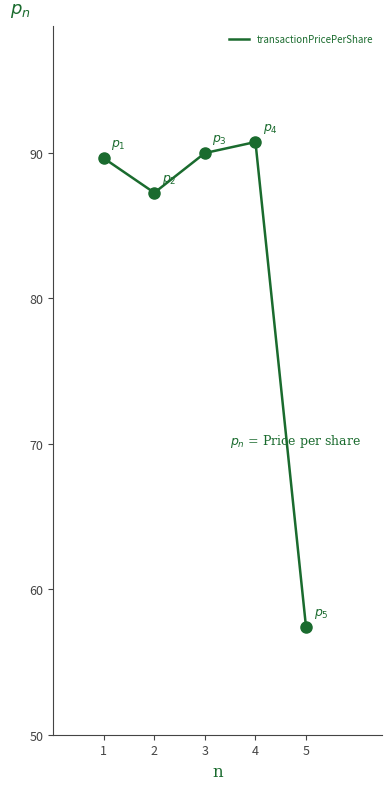

Reading right to left, extract all data points from this chart.

57.4	90.8	90.0	87.3	89.6